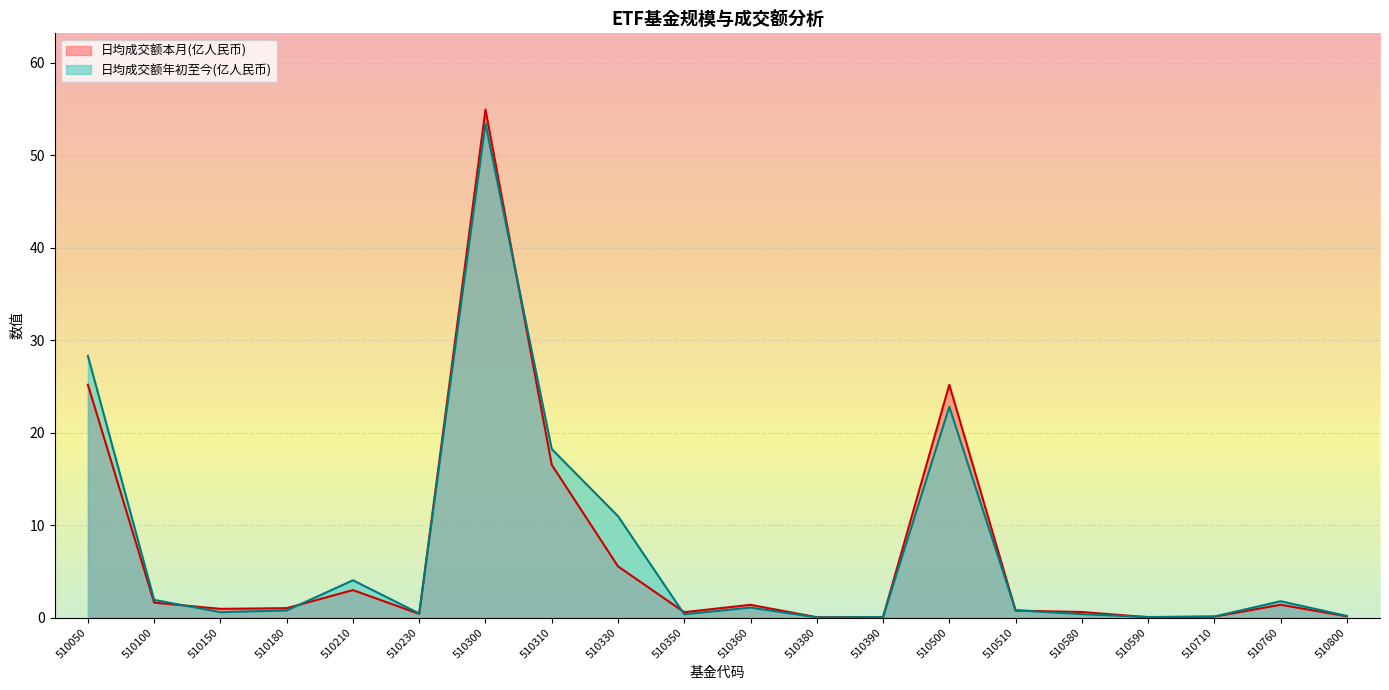

What are all the series names shown in the legend?

日均成交额本月(亿人民币), 日均成交额年初至今(亿人民币)